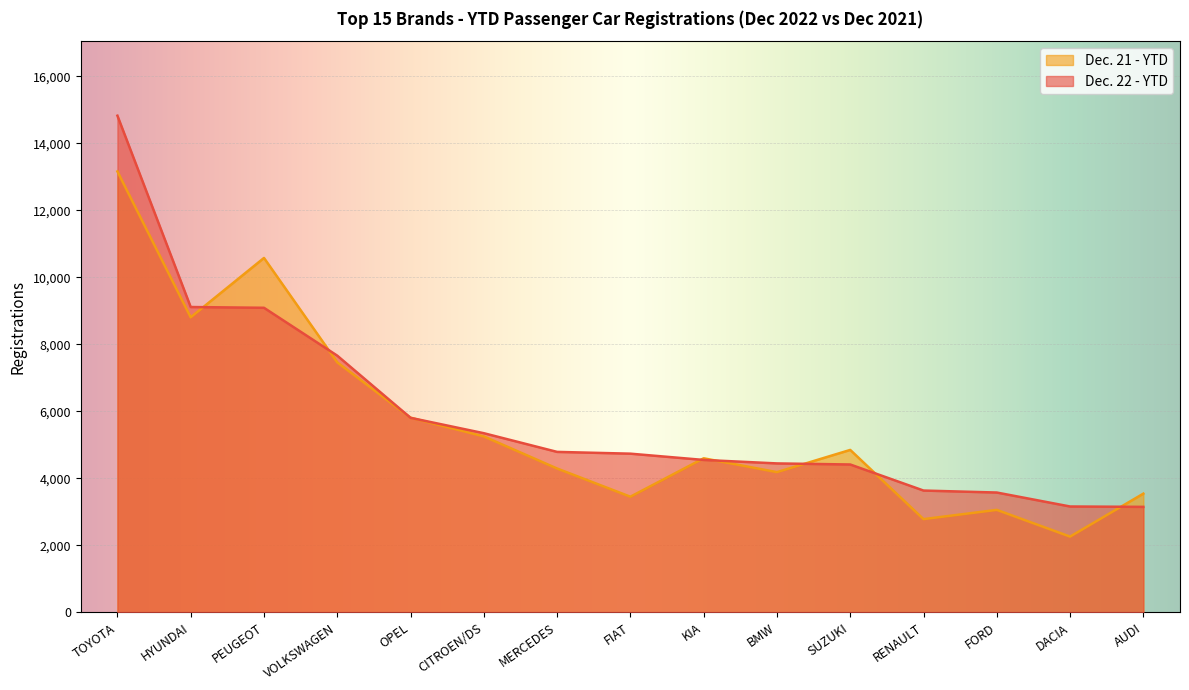

At which label does Dec. 22 - YTD reach its peak?

TOYOTA